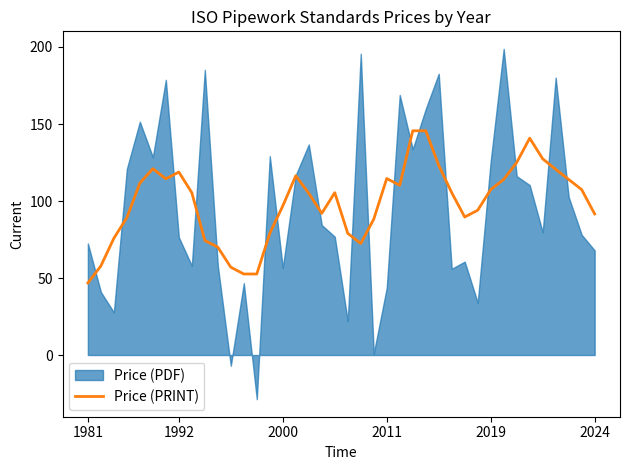

What is the average value?

99.0